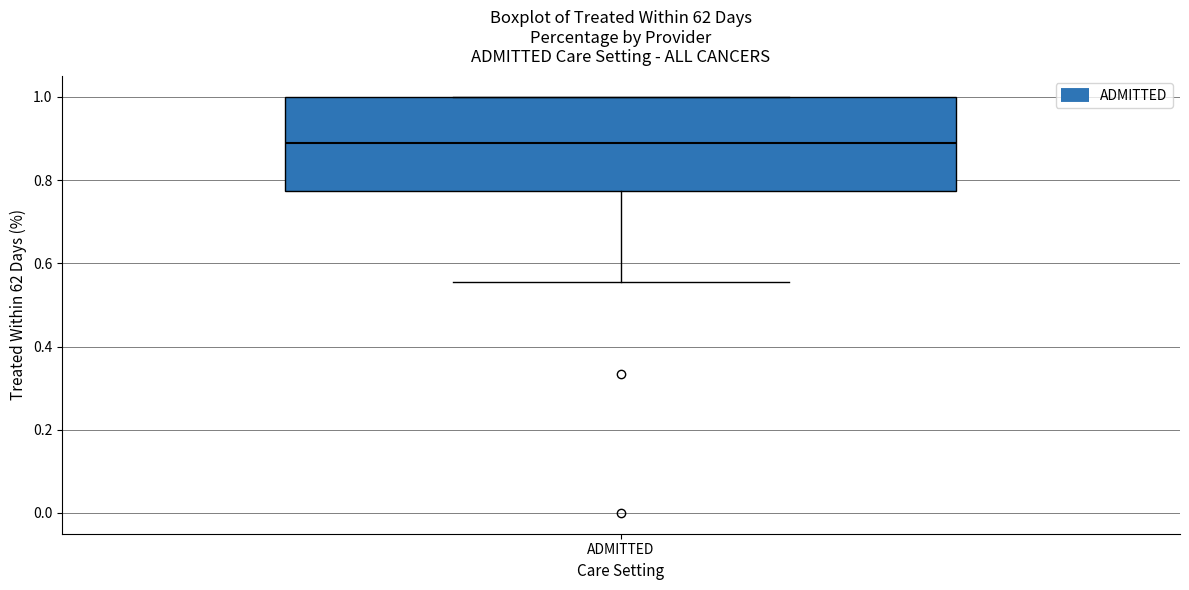

Transcribe this box plot: give where the median line is, the range the box spans, and where the two whiskers end, as read against the y-axis. The values are not printed on the chart, so give them approximately, as read against the axis.

median 0.88, box 0.78 to 1.00, whiskers 0.56 to 1.00